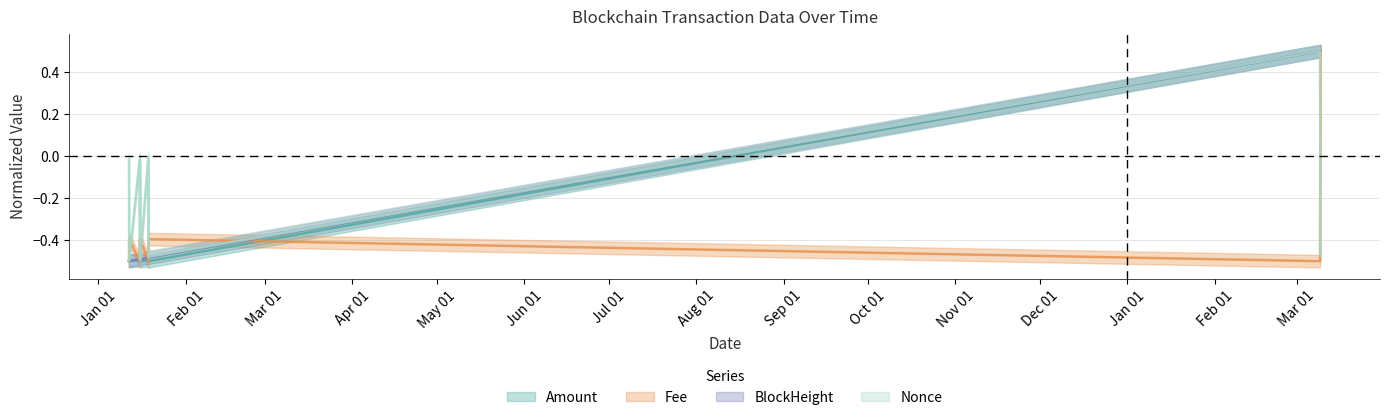

What position from the left is 2023-01-11 19:45:00?

1